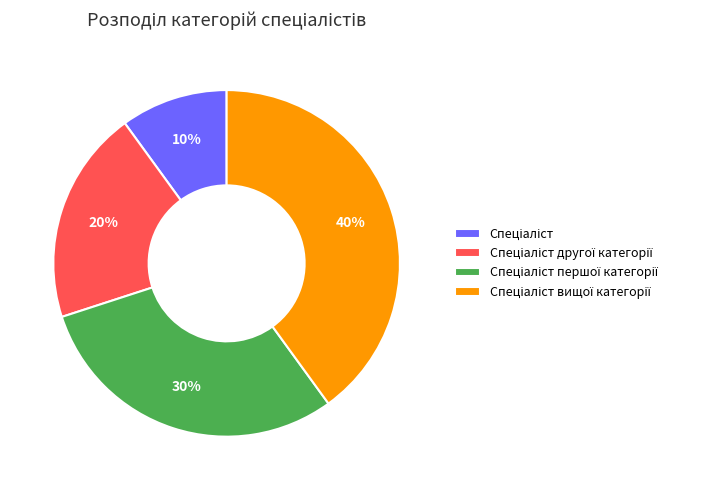

Does any single category account for the majority?

No